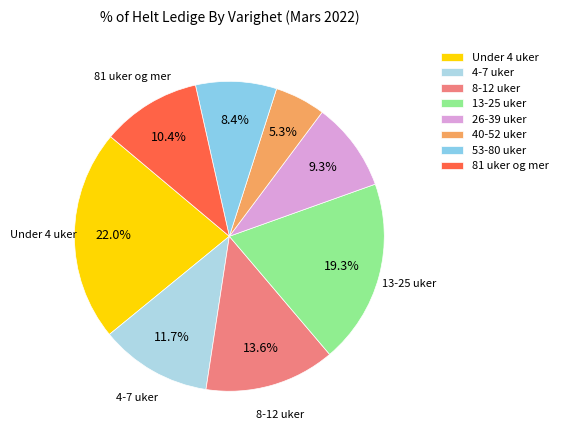

Does any single category account for the majority?

No